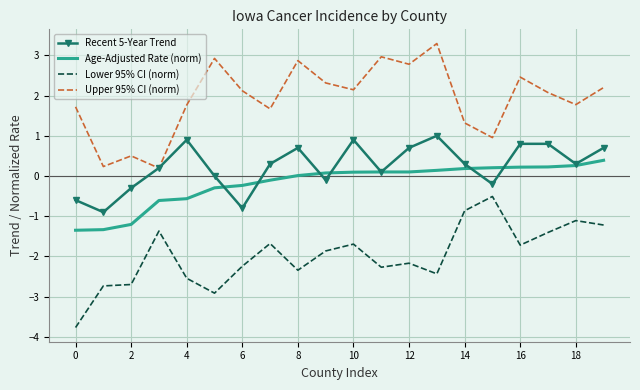

Which series has the largest total across all categories?

Upper 95% CI (norm)